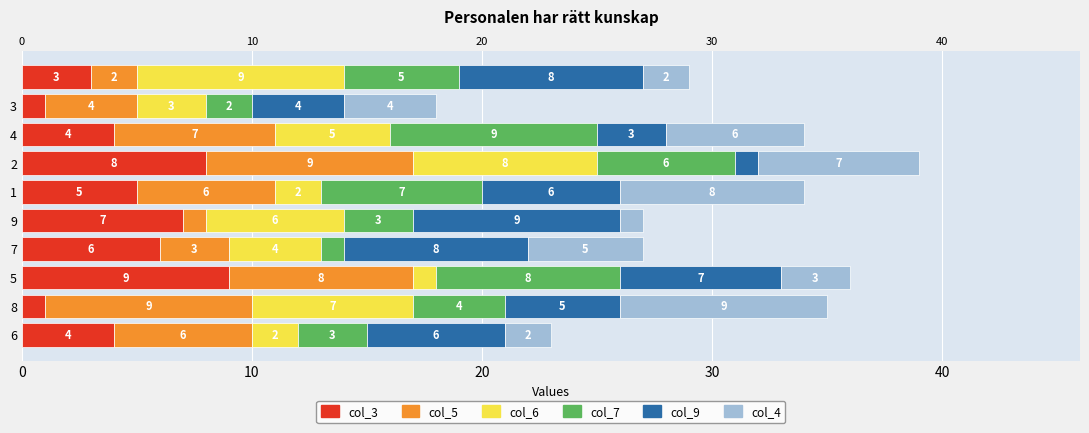

What is the label of the 4th bar from the right?

2